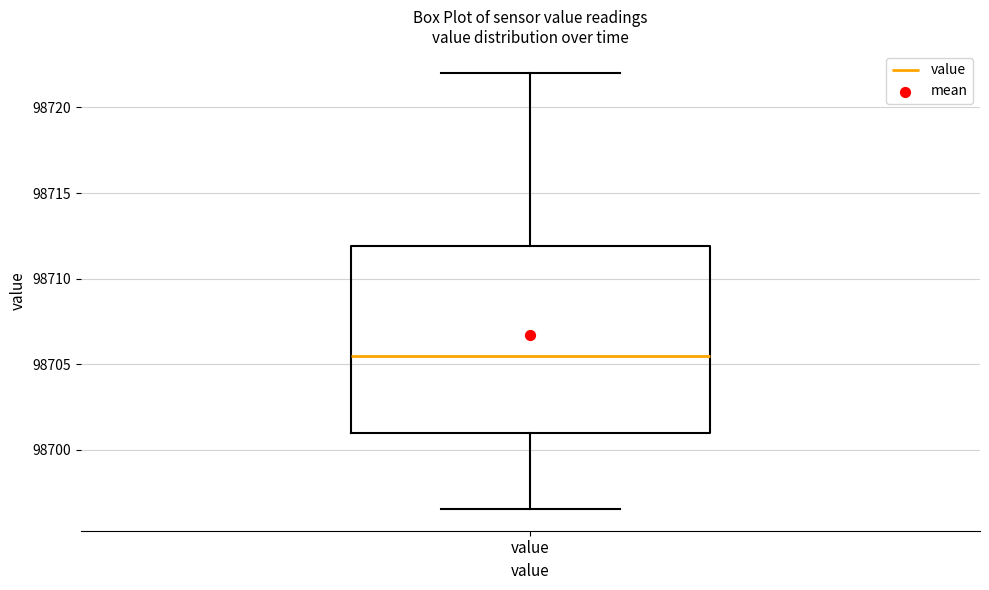

Transcribe this box plot: give where the median line is, the range the box spans, and where the two whiskers end, as read against the y-axis. The values are not printed on the chart, so give them approximately, as read against the axis.

median 98705.5, box 98701.0 to 98712.0, whiskers 98696.5 to 98722.0